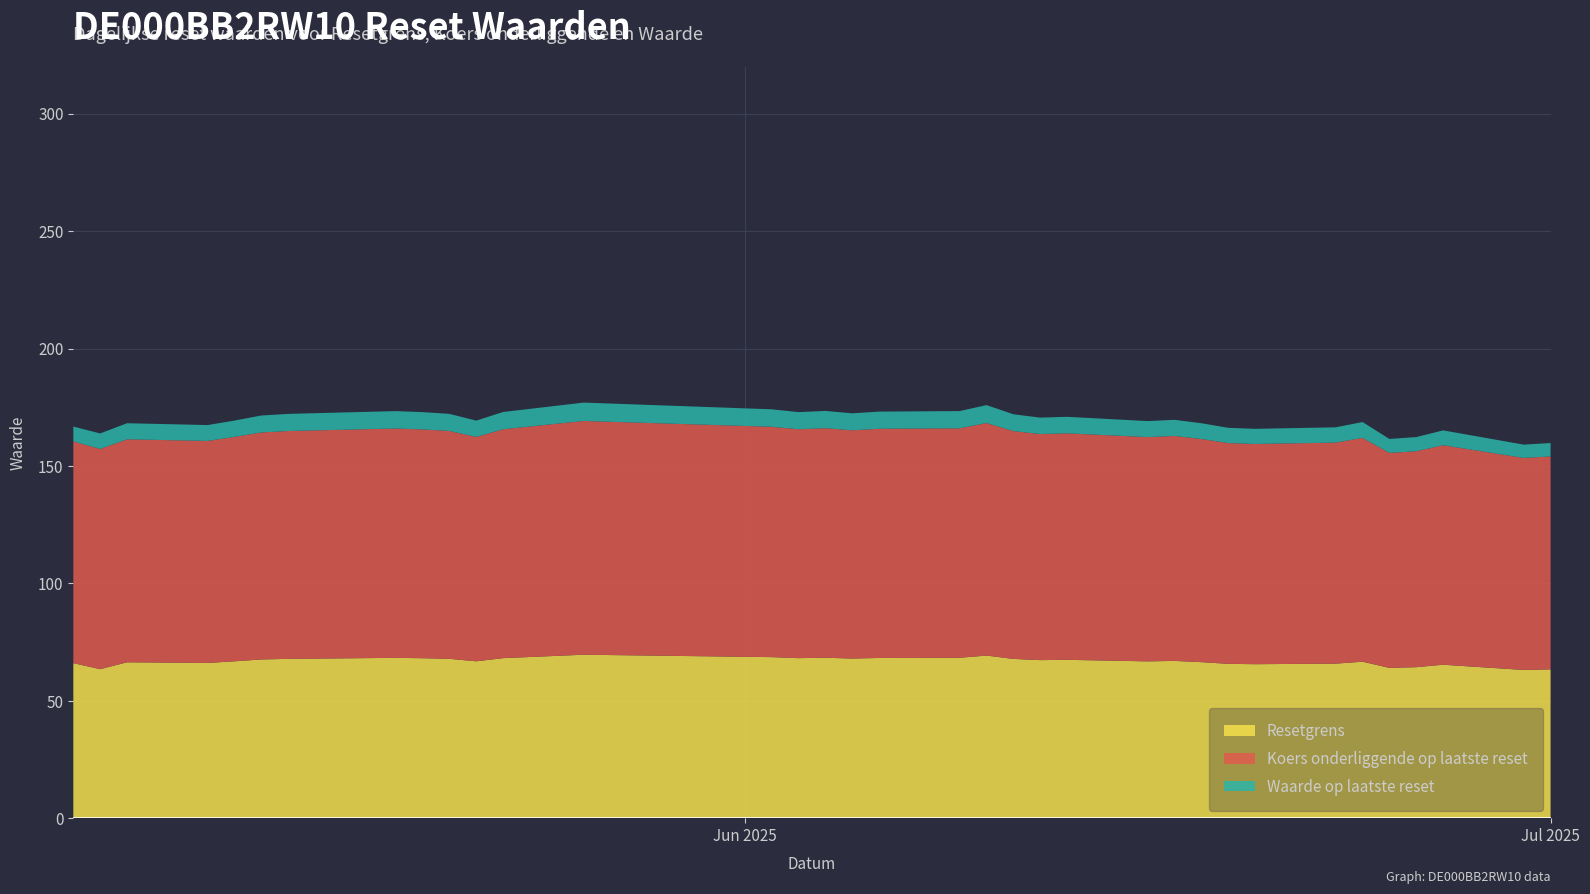

Reading right to left, transcribe all the data shown in this chart.

Resetgrens: 2025-05-07=66.1	2025-05-08=63.5	2025-05-09=66.4	2025-05-12=66.2	2025-05-13=66.9	2025-05-14=67.6	2025-05-15=67.9	2025-05-16=68.0	2025-05-19=68.3	2025-05-20=68.2	2025-05-21=67.9	2025-05-22=66.9	2025-05-23=68.2	2025-05-26=69.7	2025-06-02=68.6	2025-06-03=68.2	2025-06-04=68.4	2025-06-05=68.0	2025-06-06=68.3	2025-06-09=68.4	2025-06-10=69.3	2025-06-11=67.9	2025-06-12=67.4	2025-06-13=67.5	2025-06-16=66.8	2025-06-17=67.0	2025-06-18=66.5	2025-06-19=65.8	2025-06-20=65.6	2025-06-23=65.9	2025-06-24=66.7	2025-06-25=64.1	2025-06-26=64.4	2025-06-27=65.4	2025-06-30=63.2	2025-07-01=63.4
Koers onderliggende op laatste reset: 2025-05-07=94.4	2025-05-08=93.8	2025-05-09=94.9	2025-05-12=94.5	2025-05-13=95.5	2025-05-14=96.6	2025-05-15=97.0	2025-05-16=97.2	2025-05-19=97.6	2025-05-20=97.4	2025-05-21=97.0	2025-05-22=95.5	2025-05-23=97.4	2025-05-26=99.5	2025-06-02=98.1	2025-06-03=97.4	2025-06-04=97.7	2025-06-05=97.2	2025-06-06=97.6	2025-06-09=97.7	2025-06-10=99.0	2025-06-11=97.0	2025-06-12=96.2	2025-06-13=96.4	2025-06-16=95.5	2025-06-17=95.8	2025-06-18=95.0	2025-06-19=94.0	2025-06-20=93.8	2025-06-23=94.1	2025-06-24=95.3	2025-06-25=91.5	2025-06-26=91.9	2025-06-27=93.4	2025-06-30=90.3	2025-07-01=90.6
Waarde op laatste reset: 2025-05-07=6.3	2025-05-08=6.6	2025-05-09=6.8	2025-05-12=6.8	2025-05-13=7.0	2025-05-14=7.2	2025-05-15=7.3	2025-05-16=7.3	2025-05-19=7.4	2025-05-20=7.4	2025-05-21=7.3	2025-05-22=6.9	2025-05-23=7.3	2025-05-26=7.8	2025-06-02=7.4	2025-06-03=7.3	2025-06-04=7.3	2025-06-05=7.2	2025-06-06=7.3	2025-06-09=7.3	2025-06-10=7.6	2025-06-11=7.2	2025-06-12=7.0	2025-06-13=7.0	2025-06-16=6.8	2025-06-17=6.9	2025-06-18=6.7	2025-06-19=6.5	2025-06-20=6.4	2025-06-23=6.5	2025-06-24=6.7	2025-06-25=5.9	2025-06-26=6.0	2025-06-27=6.3	2025-06-30=5.7	2025-07-01=5.7